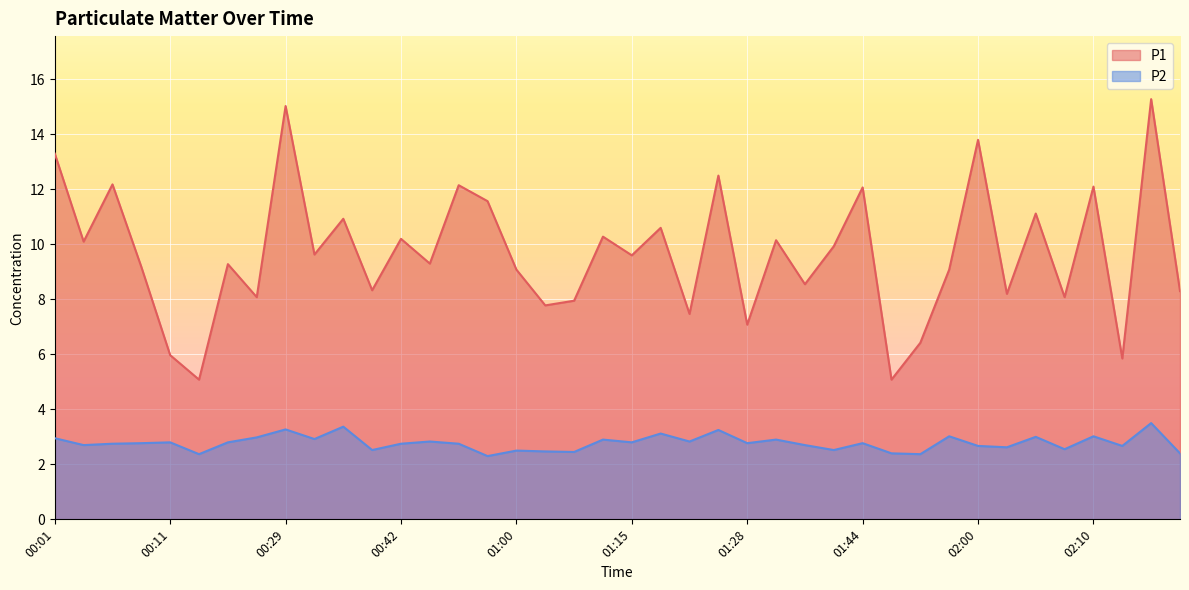

Reading left to right, transcribe all the data shown in this chart.

P1: 13.3	10.1	12.2	9.2	6.0	5.1	9.3	8.1	15.0	9.6	10.9	8.3	10.2	9.3	12.2	11.6	9.1	7.8	8.0	10.3	9.6	10.6	7.5	12.5	7.1	10.2	8.6	9.9	12.1	5.1	6.4	9.1	13.8	8.2	11.1	8.1	12.1	5.8	15.3	8.3
P2: 3.0	2.7	2.8	2.8	2.8	2.4	2.8	3.0	3.3	2.9	3.4	2.5	2.8	2.8	2.8	2.3	2.5	2.5	2.5	2.9	2.8	3.1	2.8	3.2	2.8	2.9	2.7	2.5	2.8	2.4	2.4	3.0	2.7	2.6	3.0	2.5	3.0	2.7	3.5	2.4